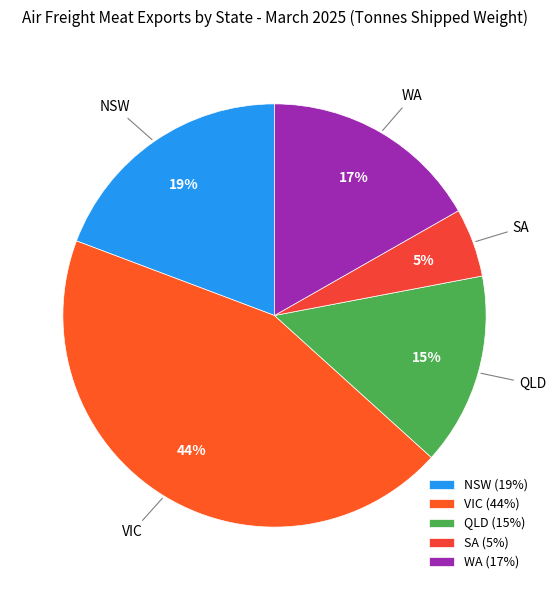

What is the largest slice in the pie chart?

VIC